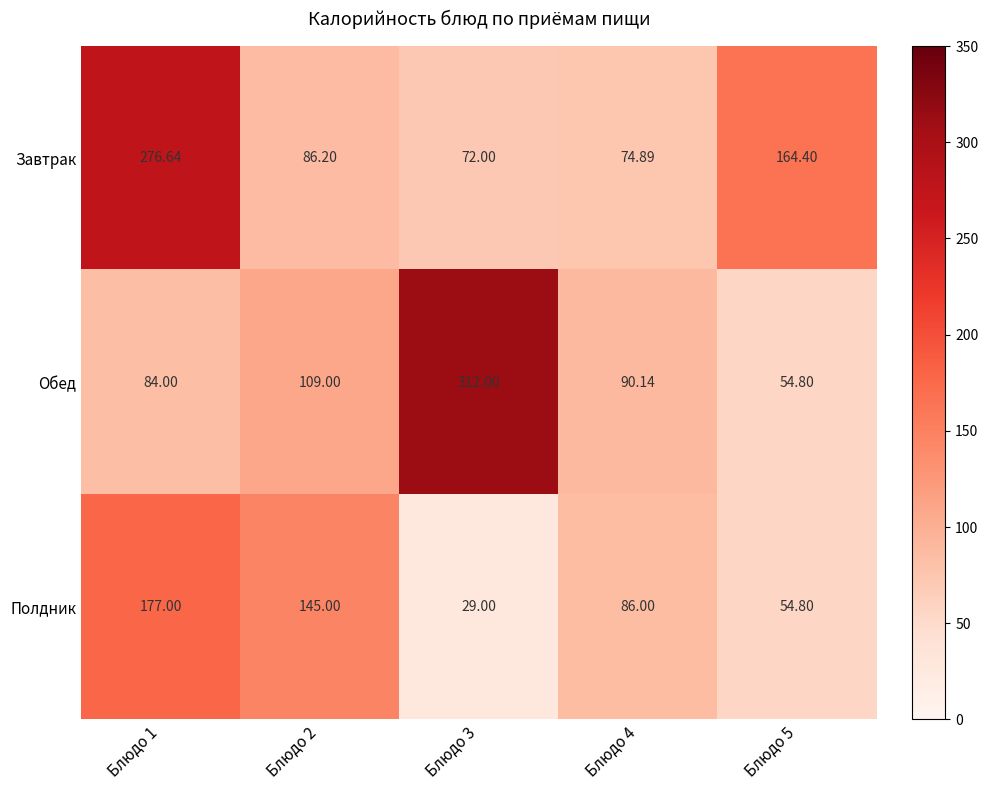

At which category does the chart reach its peak across all series?

Блюдо 3